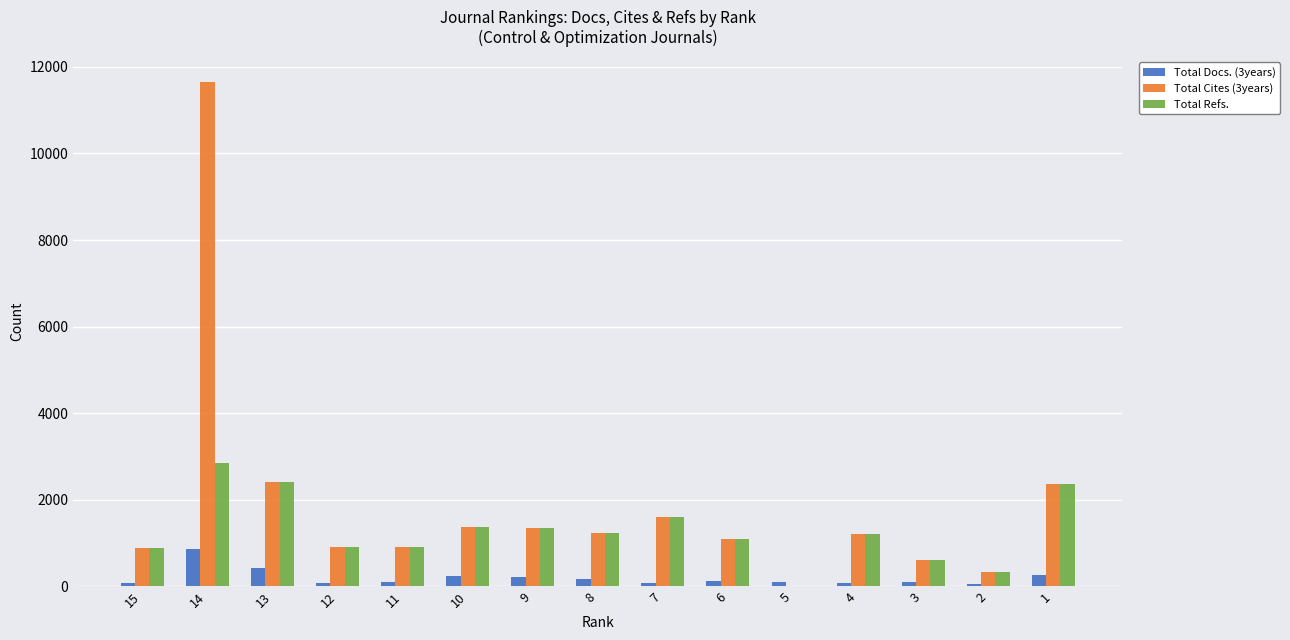

Read the Total Refs. value at 6.

1099